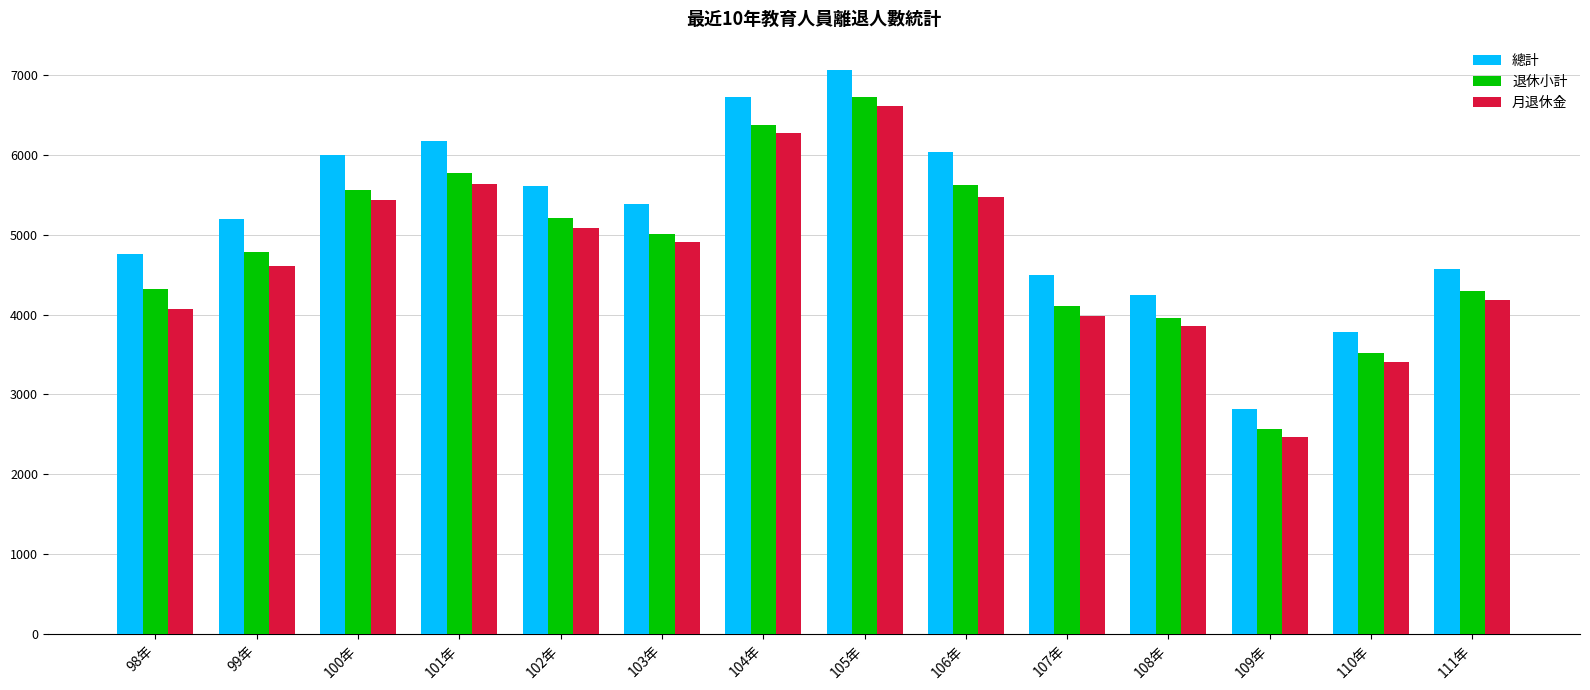

What is the sum of the 退休小計 values at 109年 and 108年?

6526